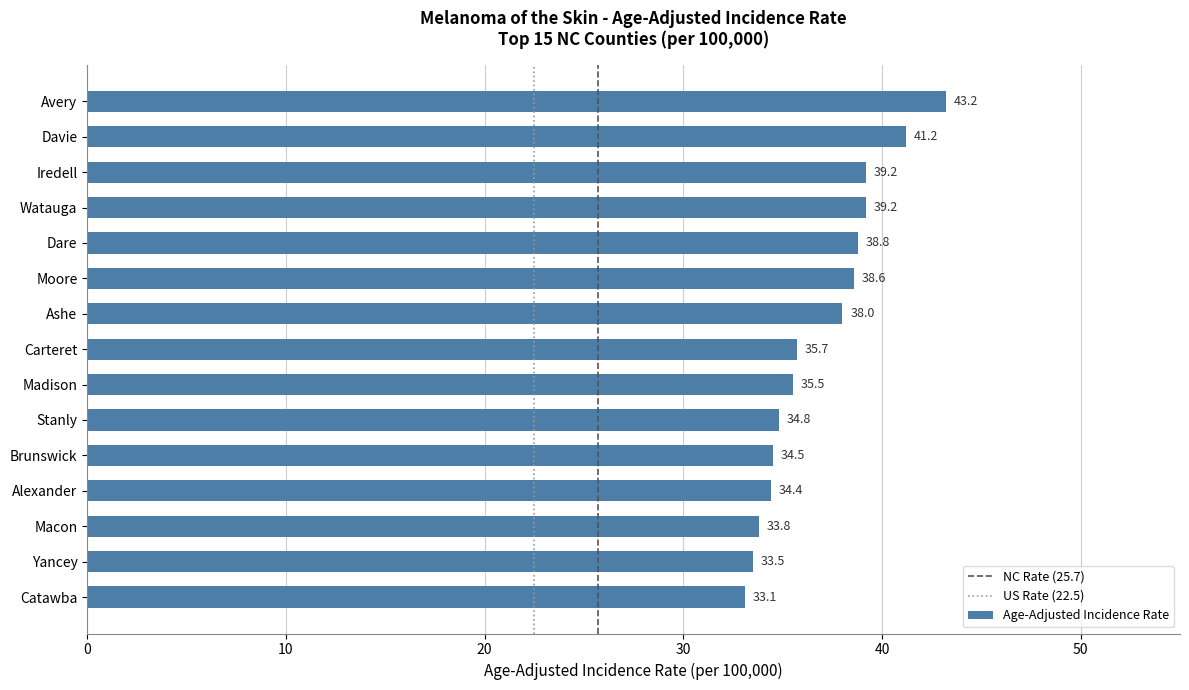

What position from the top is Davie?

2